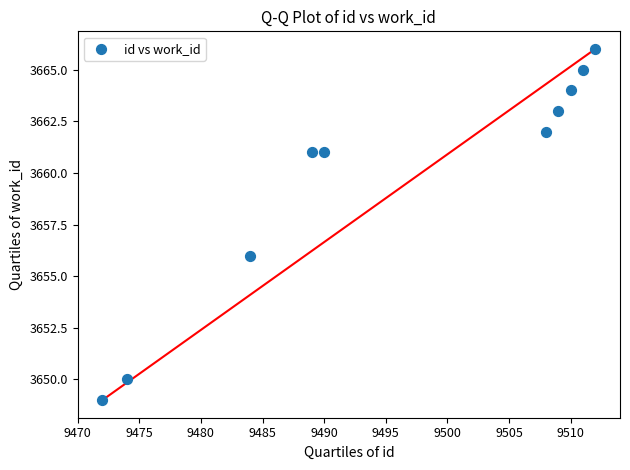

What Y value in the scatter plot is closest to 3657?

3656